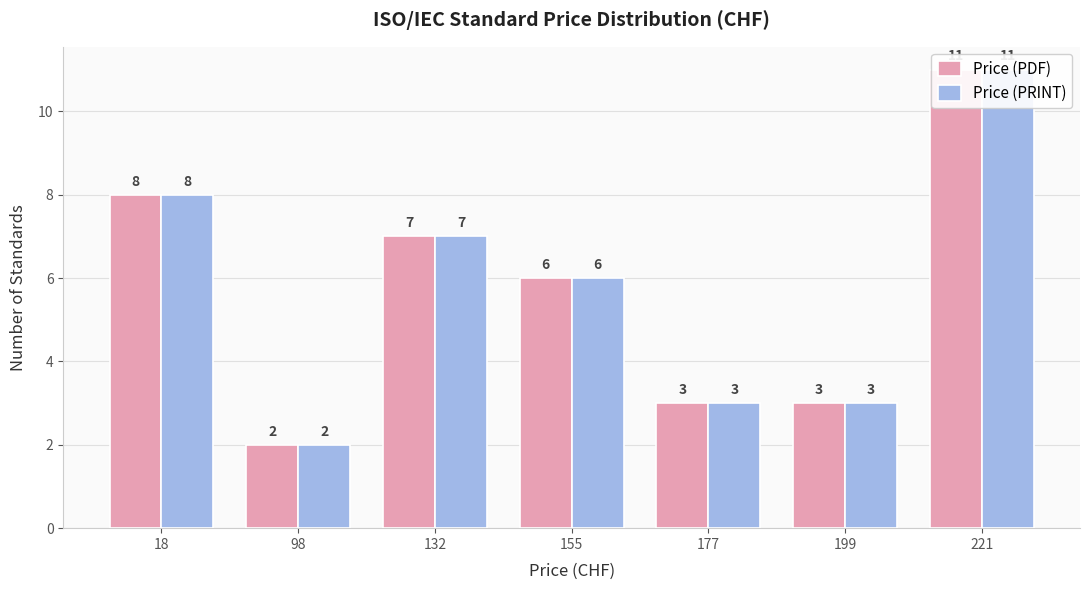

Rank the categories by Price (PDF) value from highest to lowest.

221, 18, 132, 155, 177, 199, 98